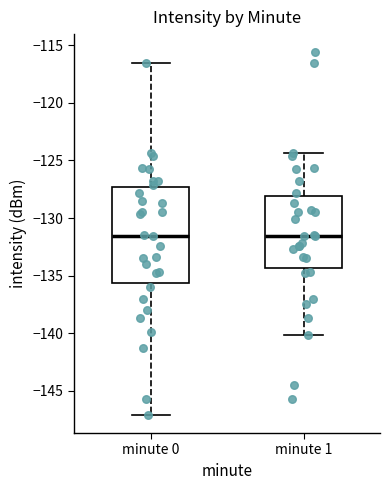

Reading left to right, transcribe this box plot: for each box, give where its median line is, the range the box spans, and where its two whiskers end, as read against the y-axis. The values are not printed on the chart, so give them approximately, as read against the axis.

minute 0: median -131.5, box -135.5 to -127.5, whiskers -147.0 to -116.5
minute 1: median -131.5, box -134.5 to -128.0, whiskers -140.0 to -124.5